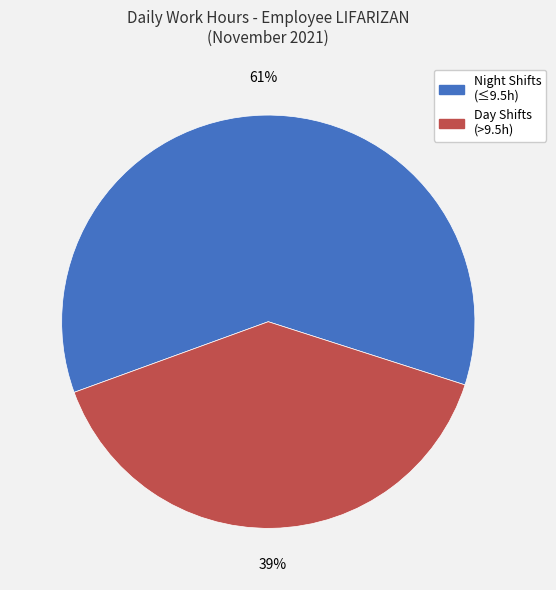

To the nearest percent, what is the average slice percentage?

50%